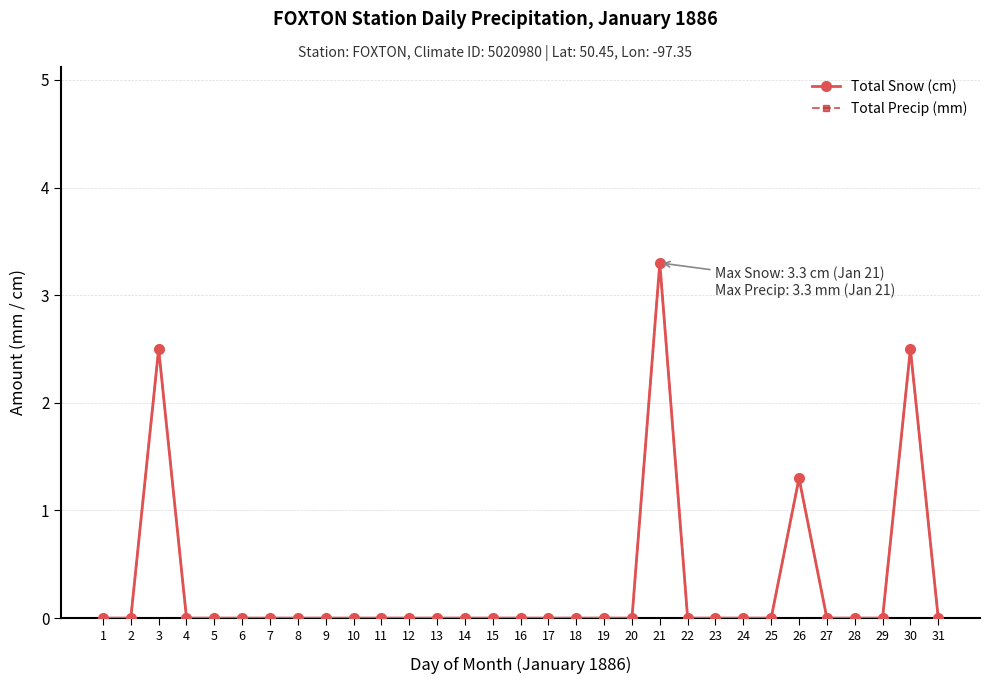

True or false: Total Precip (mm) has a value of 3.3 at 21.

True